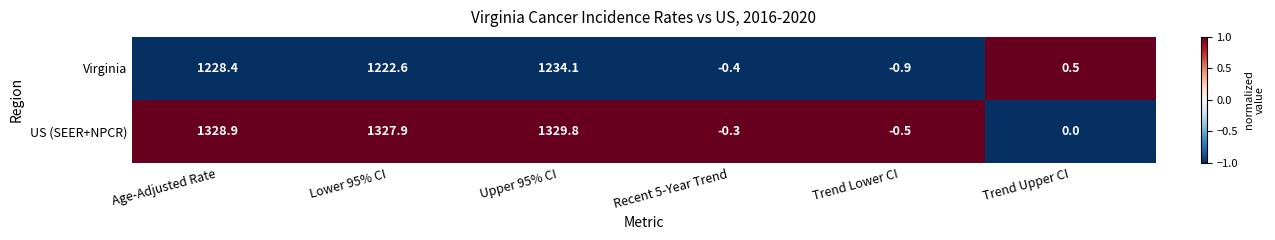

What is the minimum value shown in the chart?

-0.9